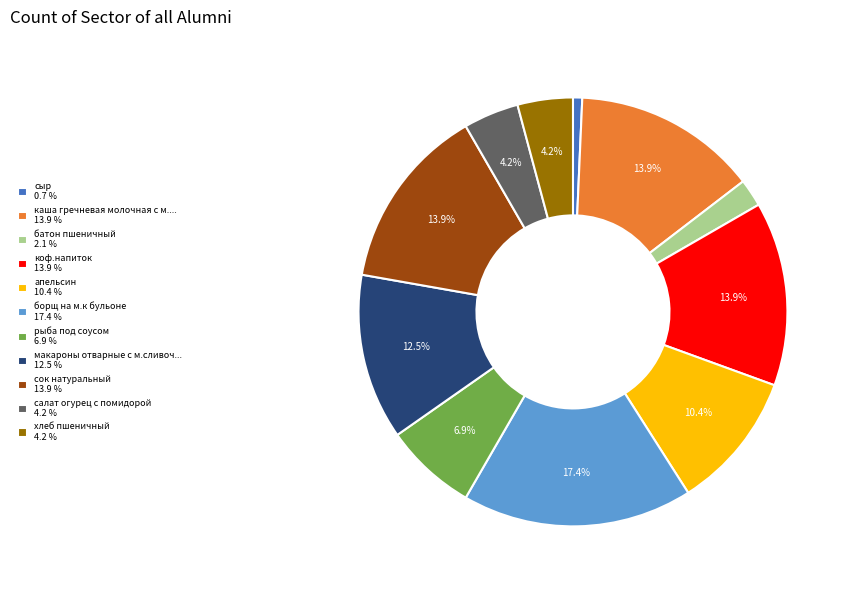

Is there a majority slice in this chart?

No